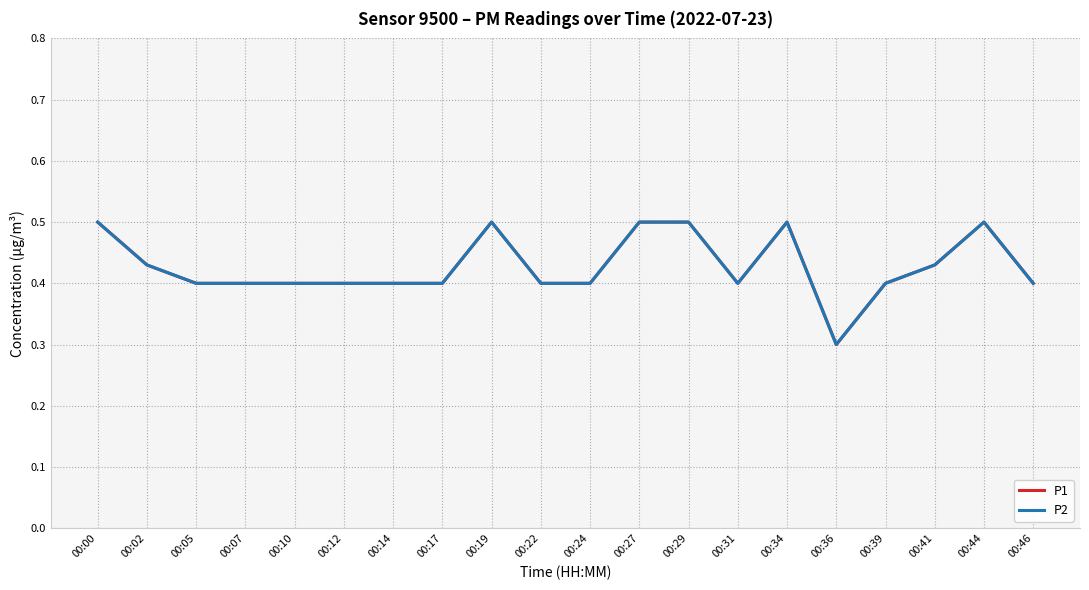

How many interior local valleys does the P1 series have?

2